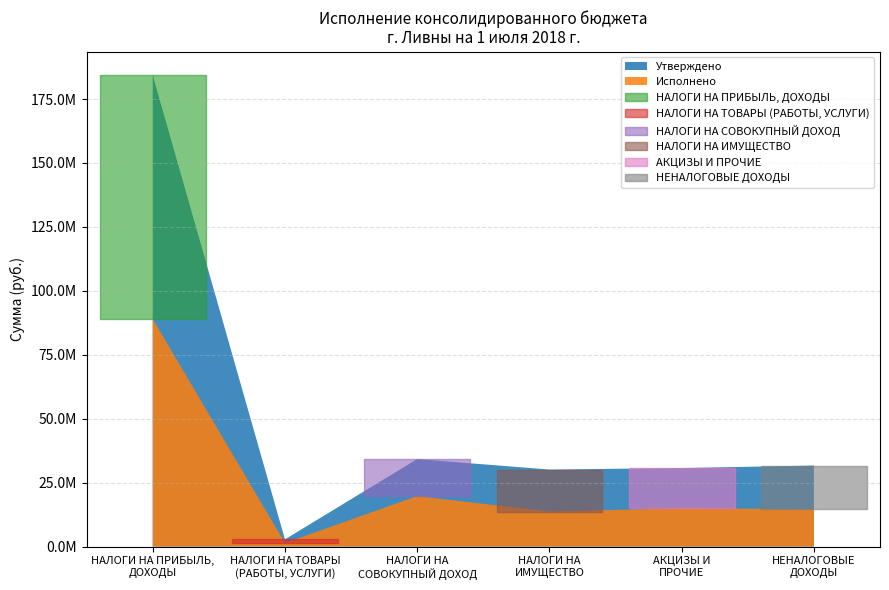

What is the minimum value shown in the chart?

1371558.1